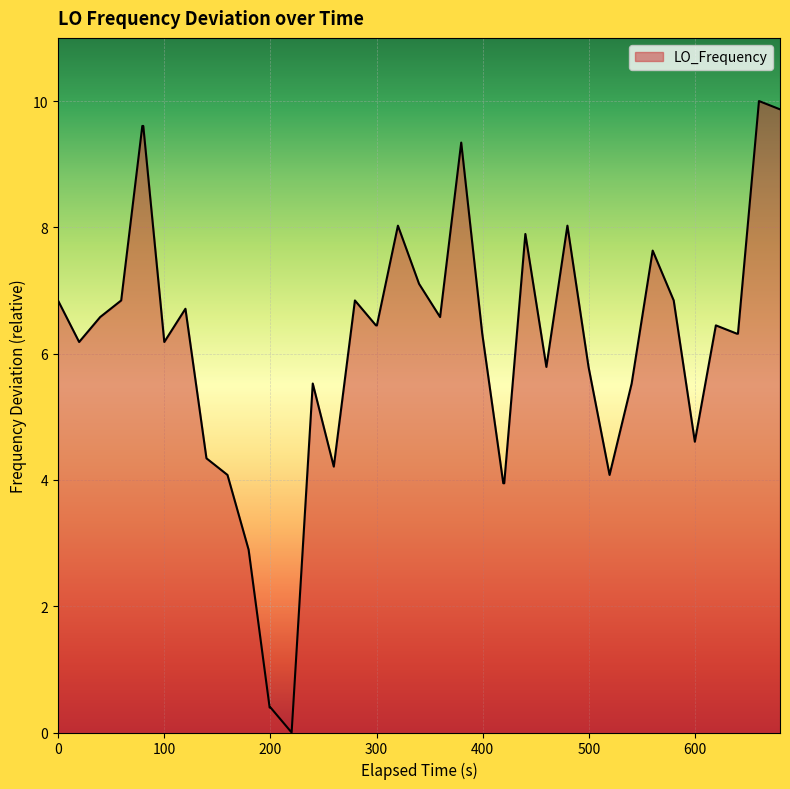

What is the difference between the maximum and minimum values?

10.0